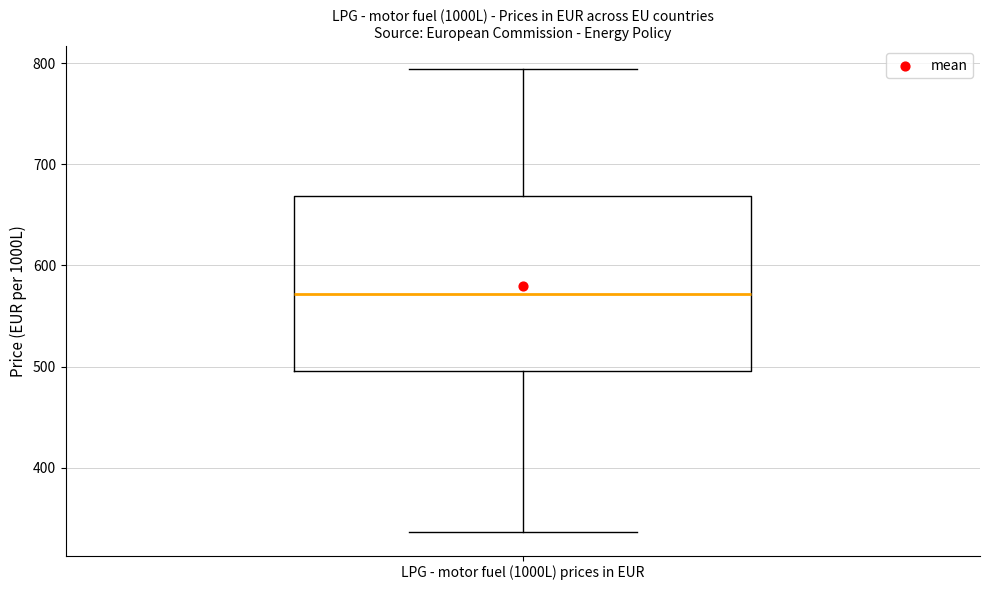

Where does the median line of the box for LPG - motor fuel (1000L) prices in EUR sit on the y-axis? The values are not printed on the chart, so give them approximately, as read against the axis.

570